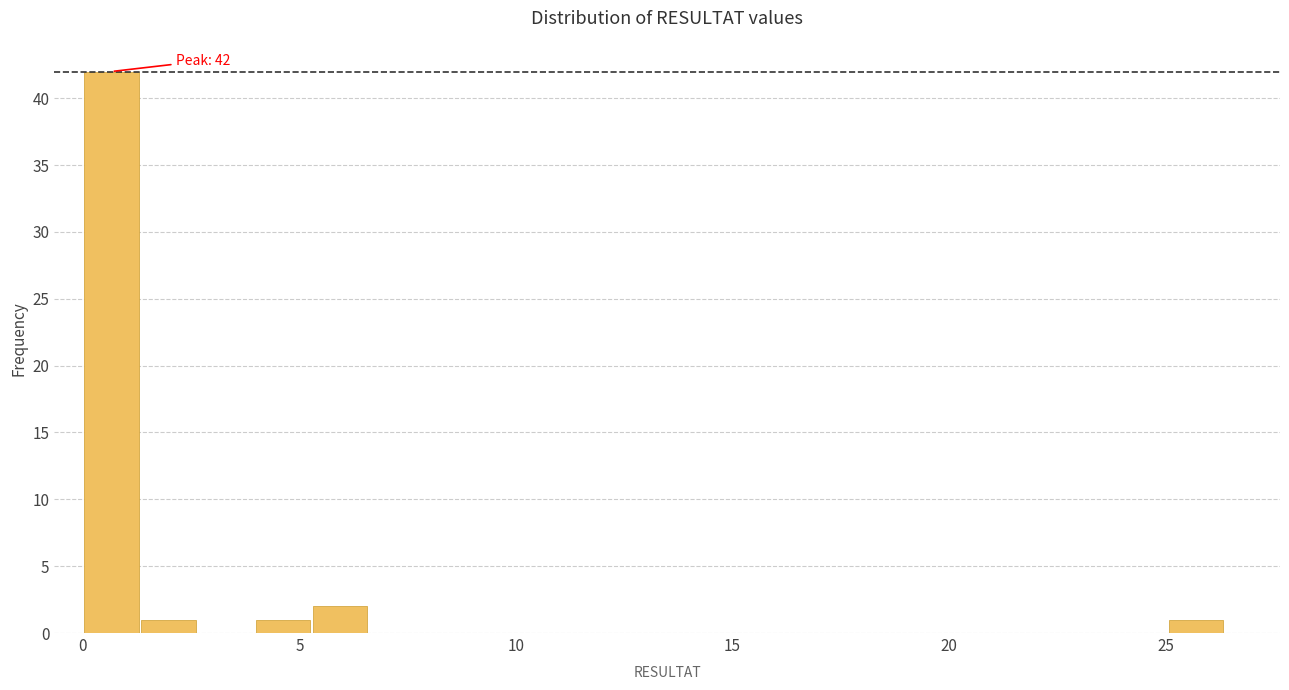

Around what value on the x-axis is the tallest bar? Give the approximate position of its centre, as read against the axis.

0.5